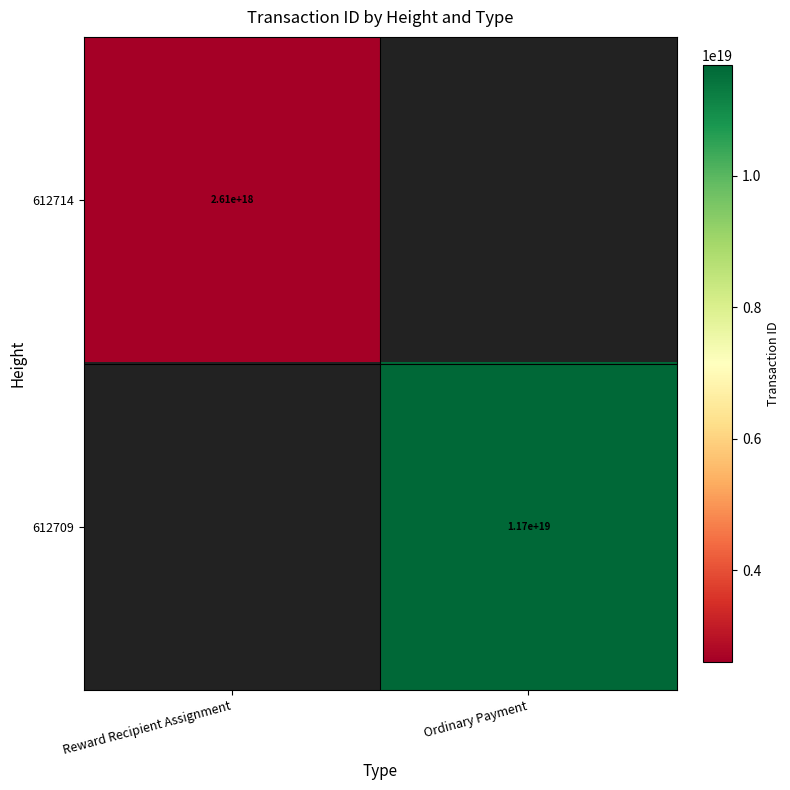

The value of 612714 at Reward Recipient Assignment is 1522512102519682560. True or false?

False